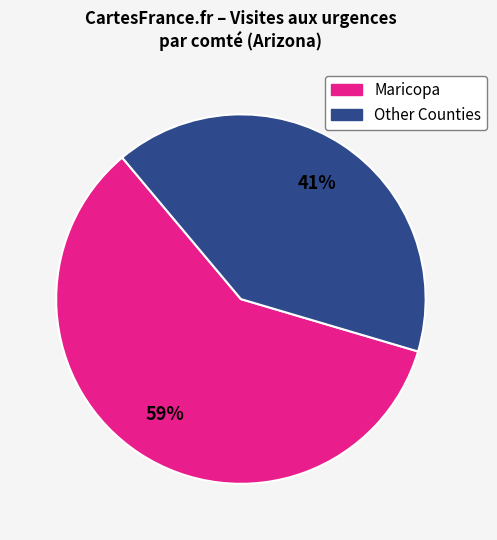

To the nearest percent, what is the average slice percentage?

50%